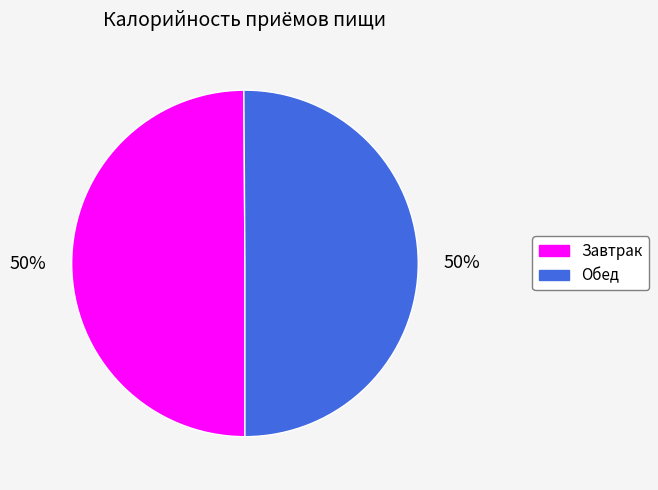

How many segments does this pie chart have?

2